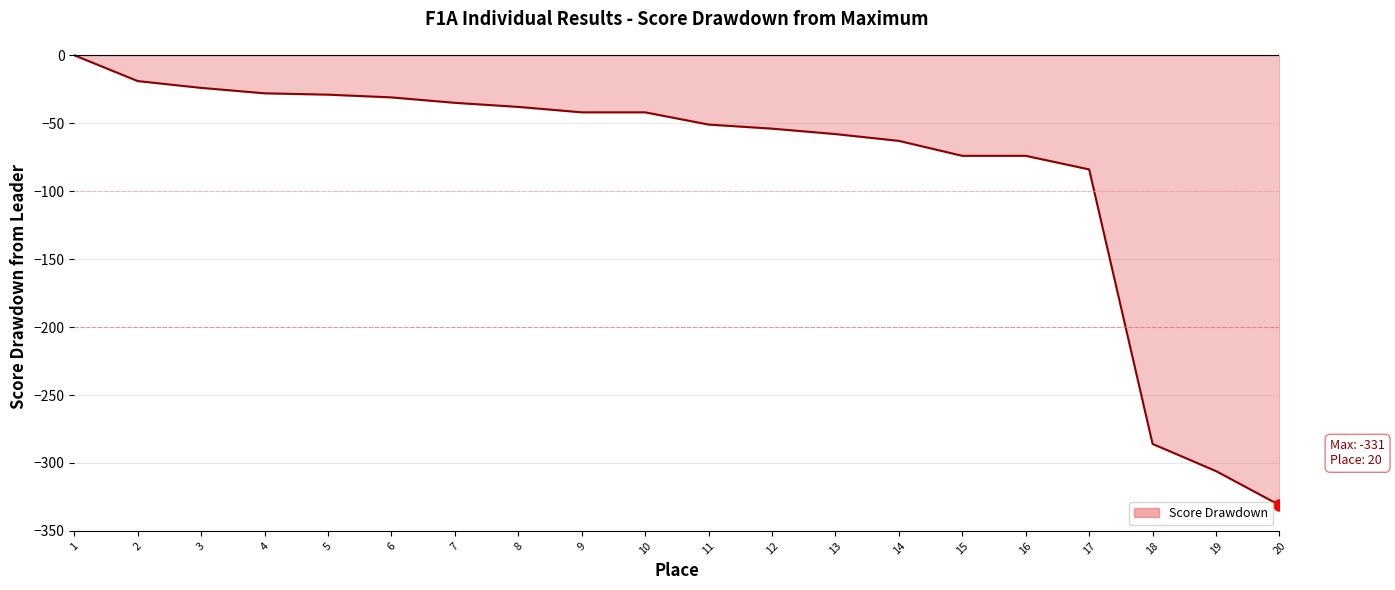

The value at 1 is 0. True or false?

True